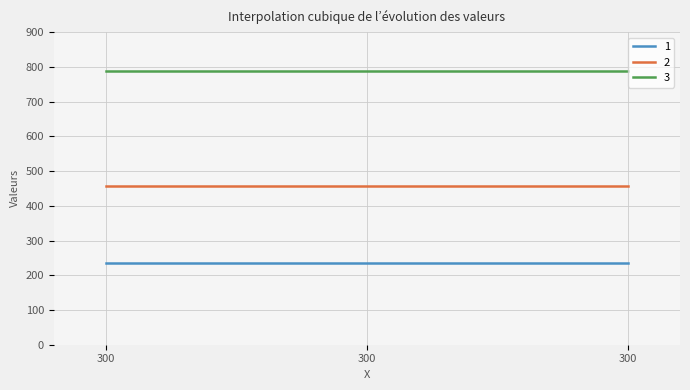

What is the smallest value displayed?

234.0